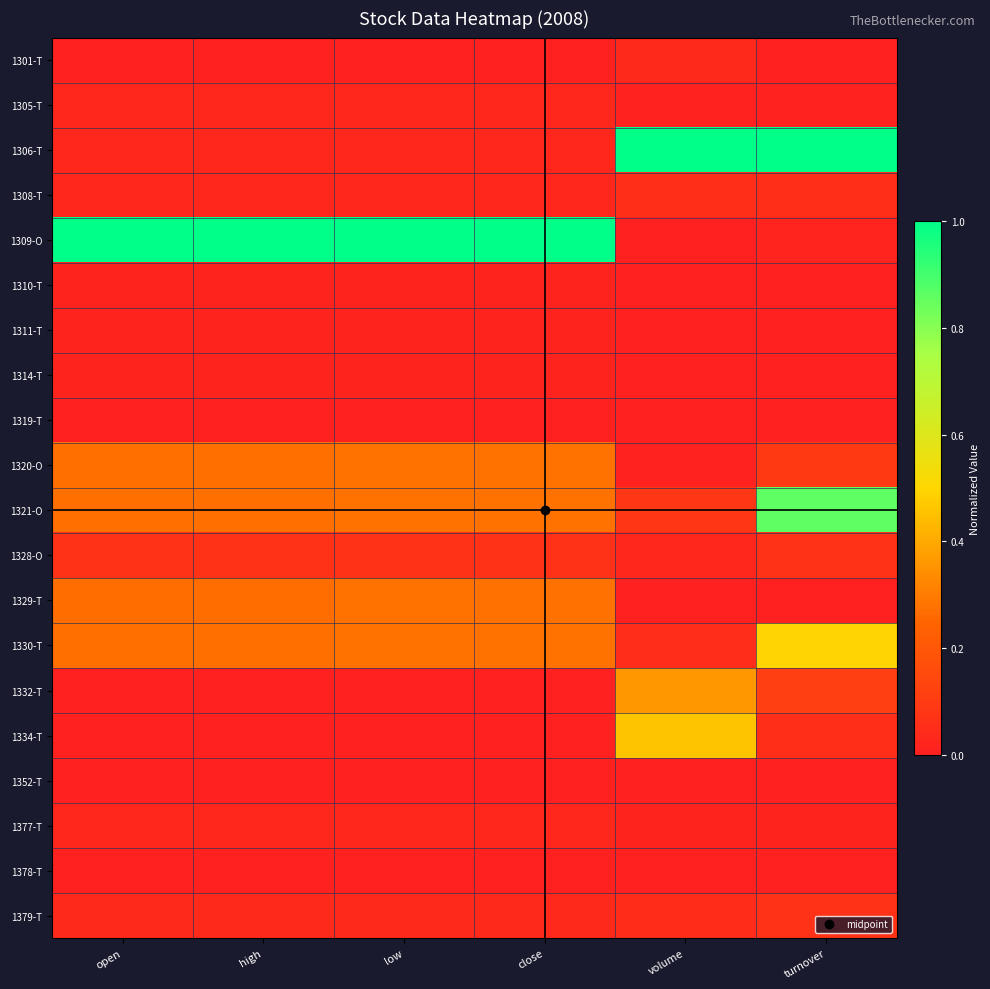

How many distinct data groups are displayed?

20